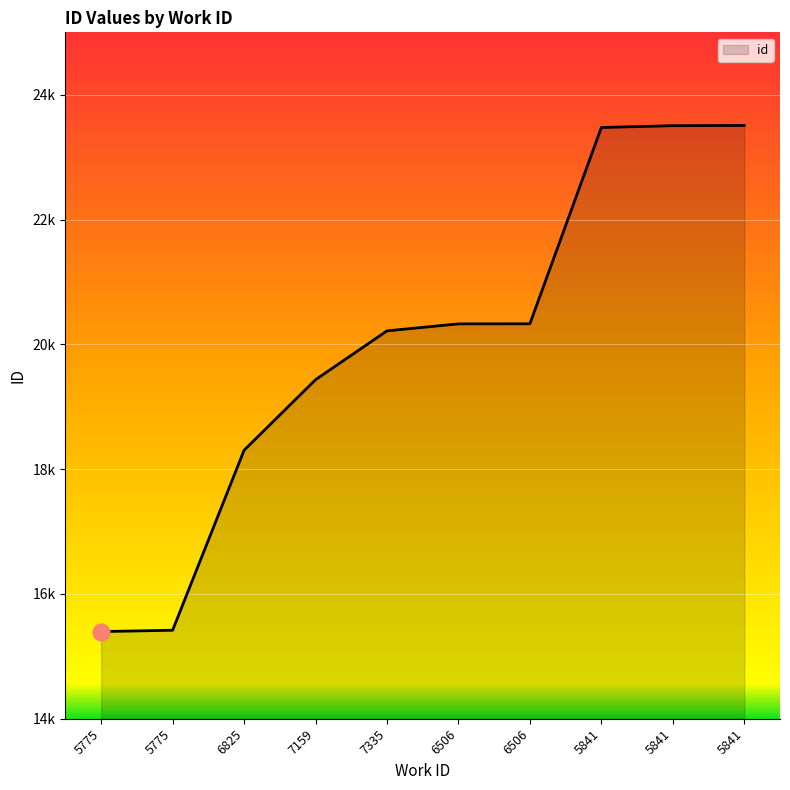

Is it true that the value at 5841 is 31608?

False